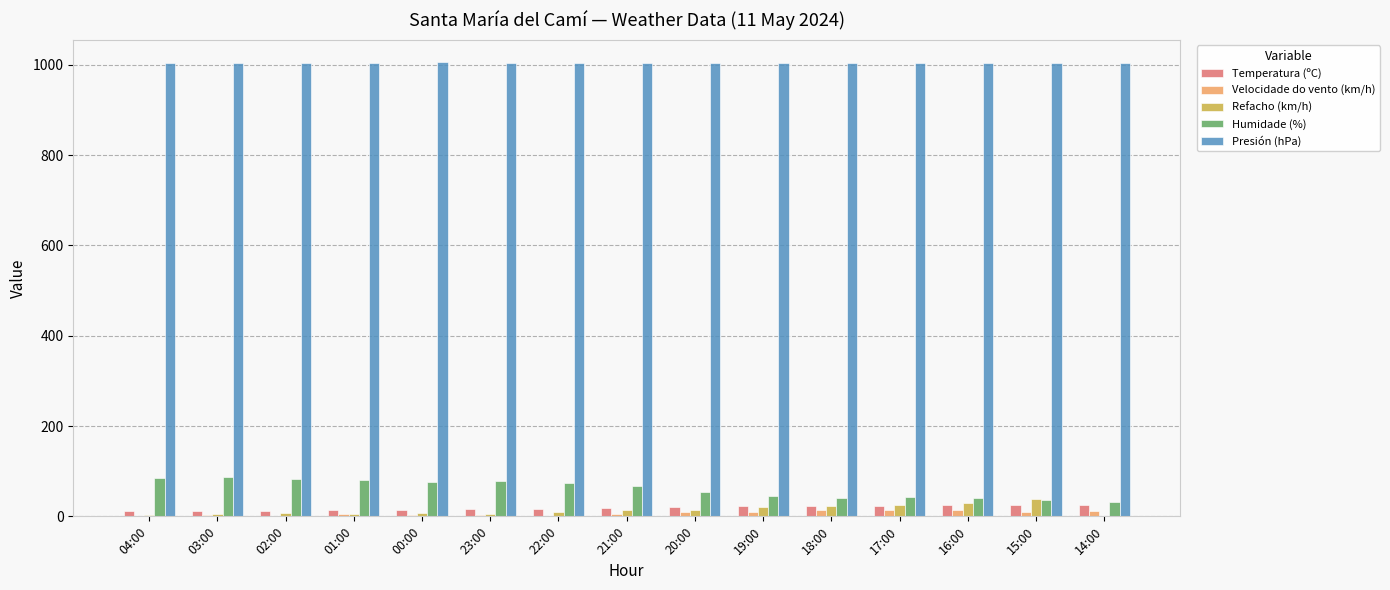

Which series has the largest total across all categories?

Presión (hPa)